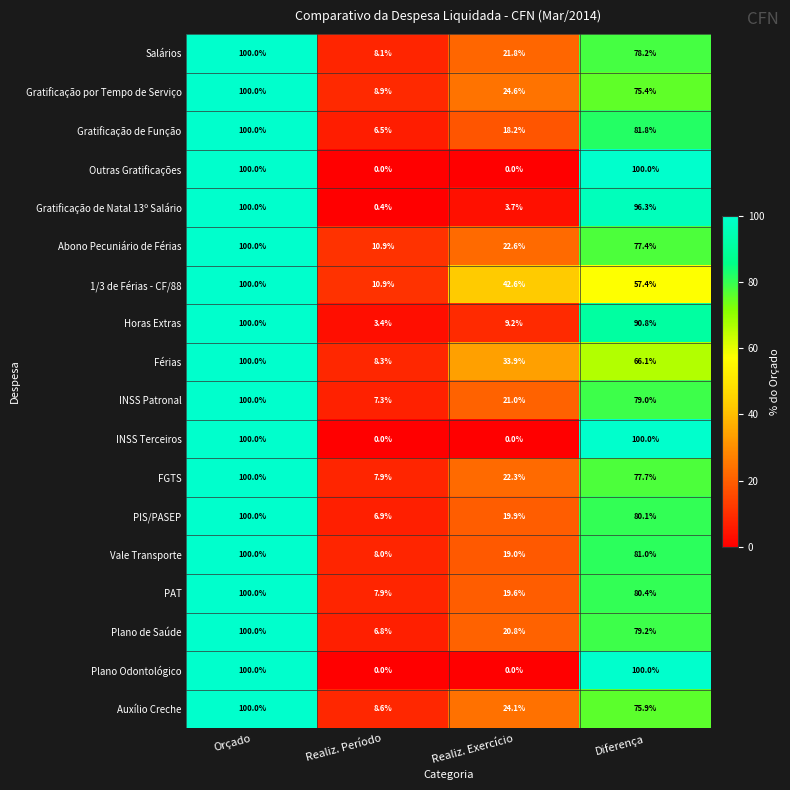

List the labels in order of 1/3 de Férias - CF/88 value, largest first.

Orçado, Diferença, Realiz. Exercício, Realiz. Período